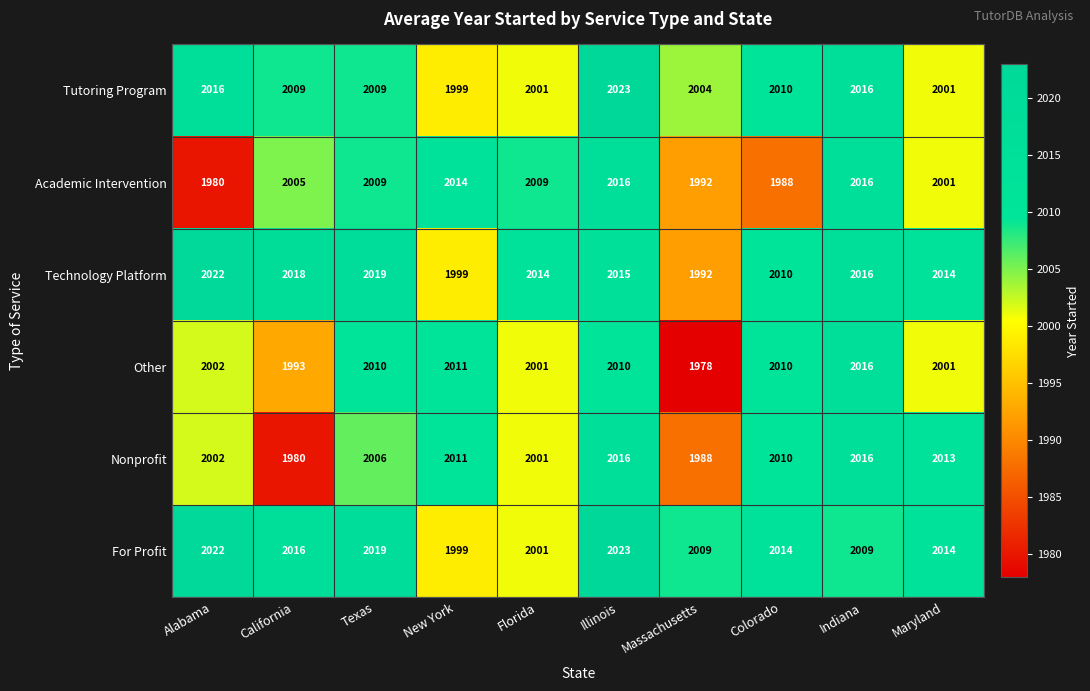

Which series has the widest spread of values?

Other